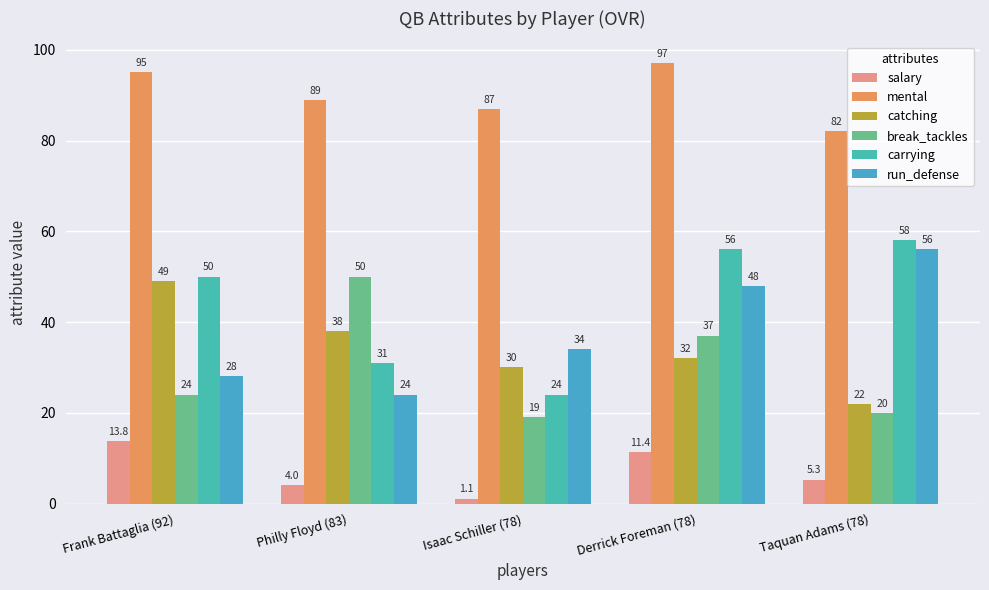

How many bars are there in each group?

6